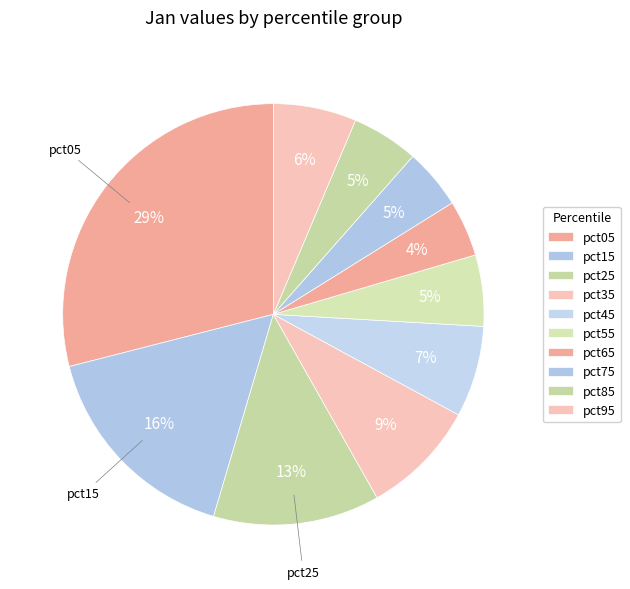

What percentage is the pct45 slice, to the nearest percent?

7%